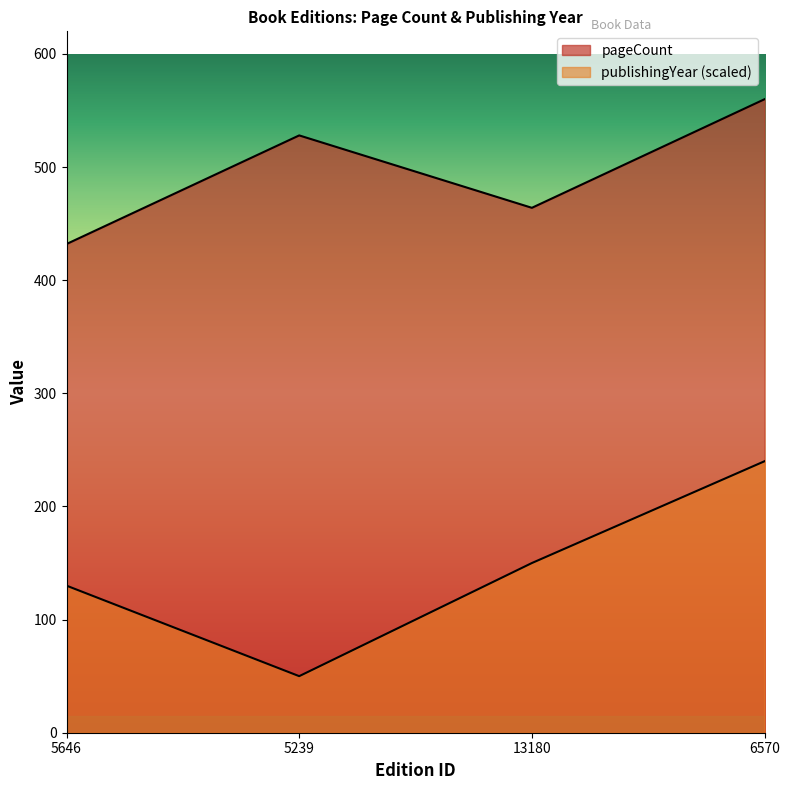

At which category is the sum across all series the highest?

6570